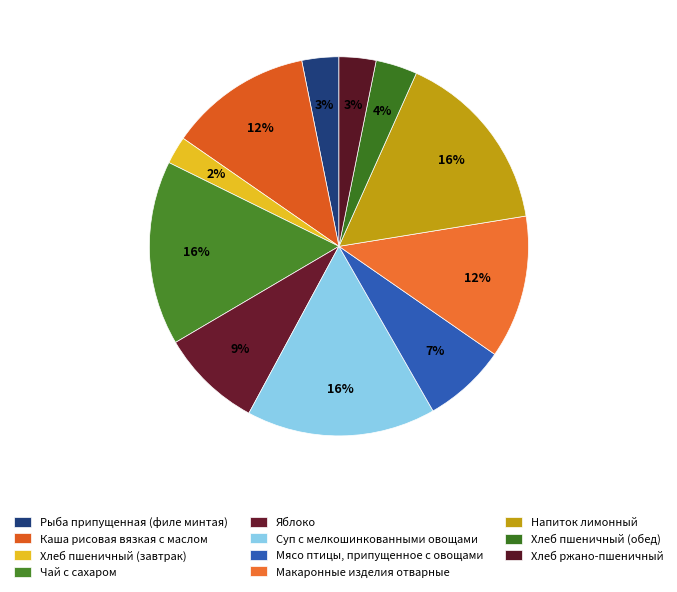

How much of the chart is everything except Чай с сахаром?

84.3%